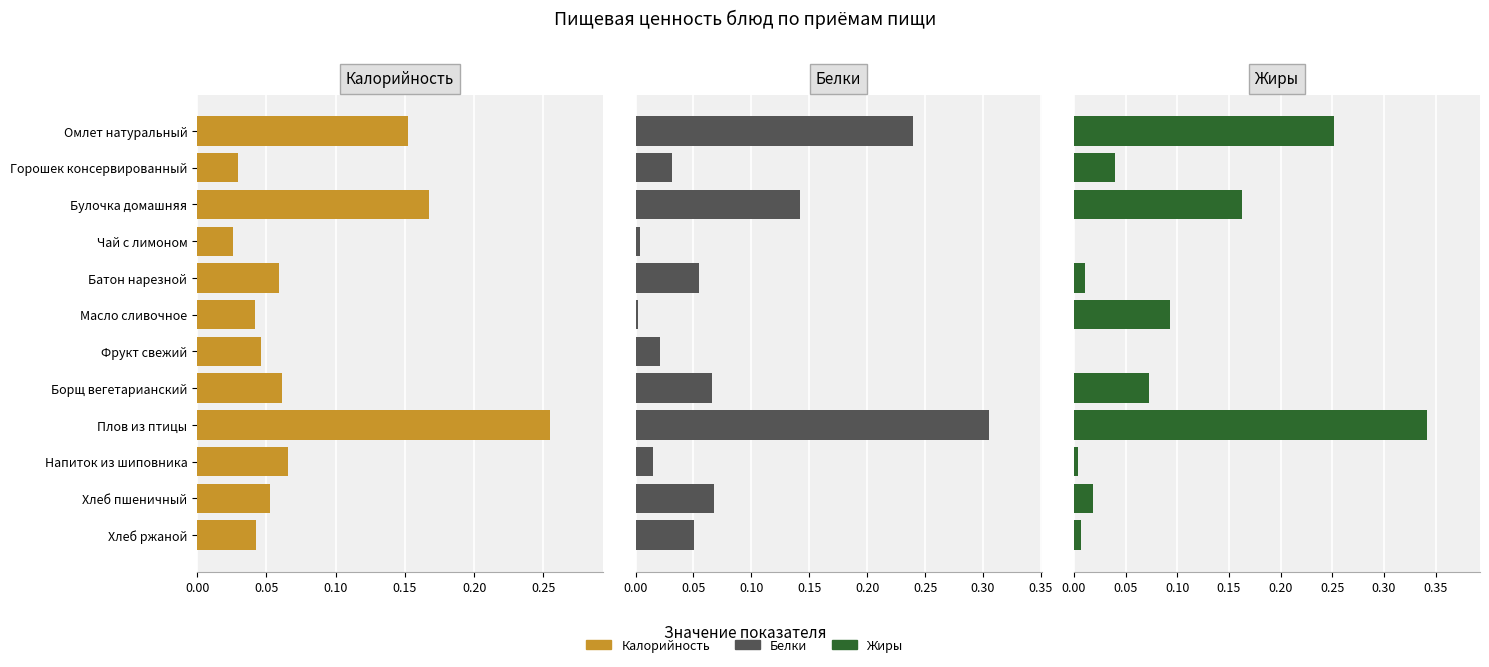

List the series in order of their peak value, lowest first.

Калорийность, Белки, Жиры